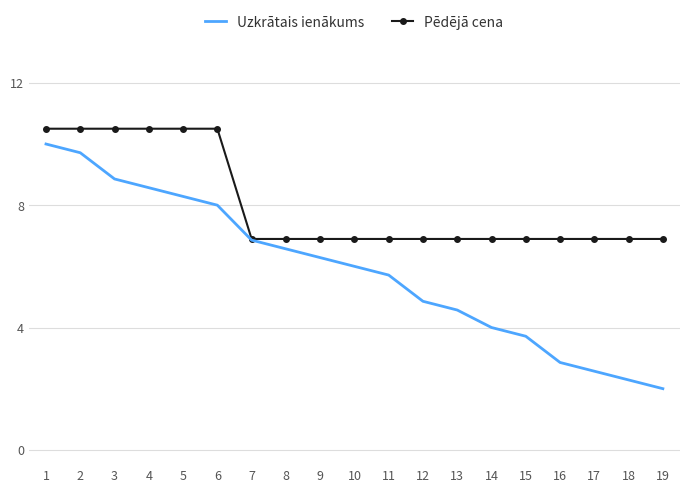

What is the total value across all series at 2?

20.2